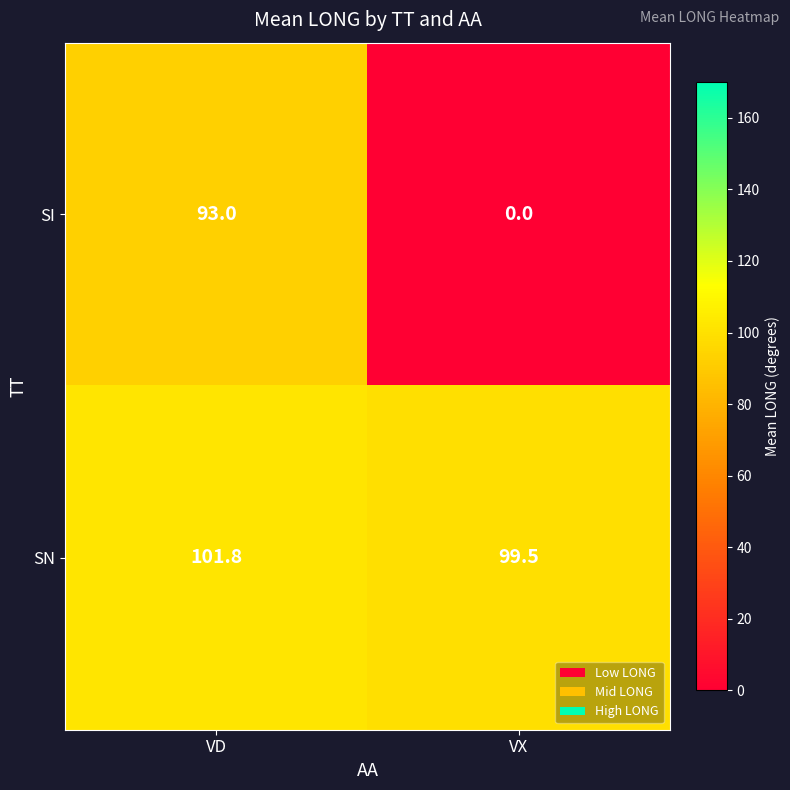

Where is SI nearest to the value 46?

VX